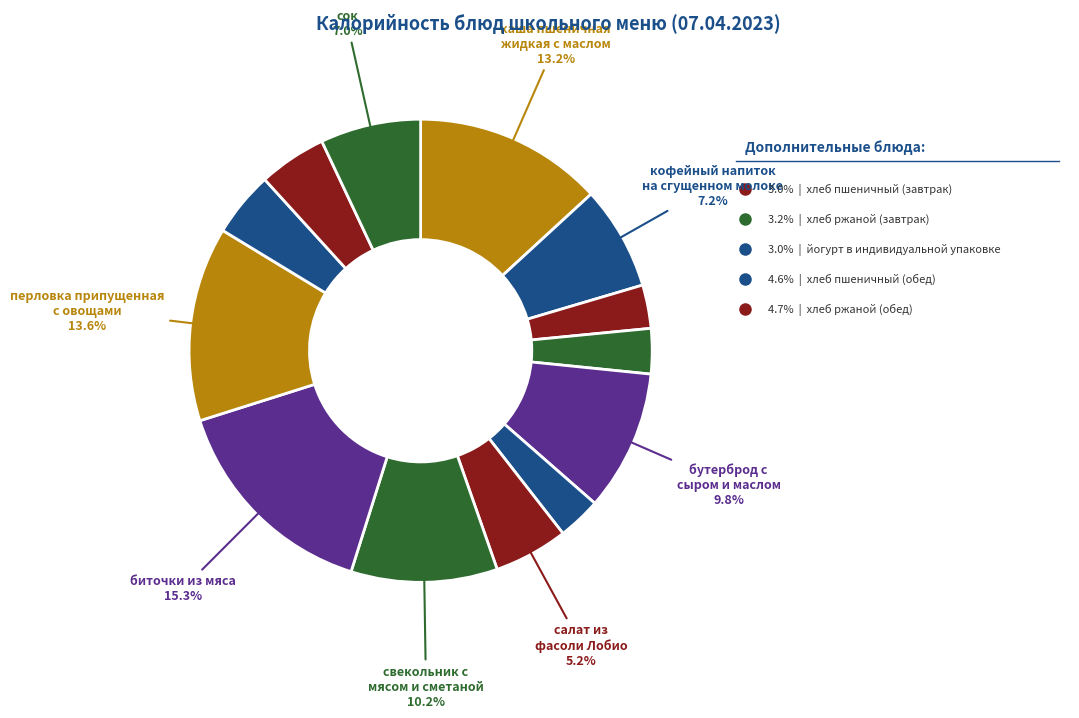

How many slices are in this pie chart?

13